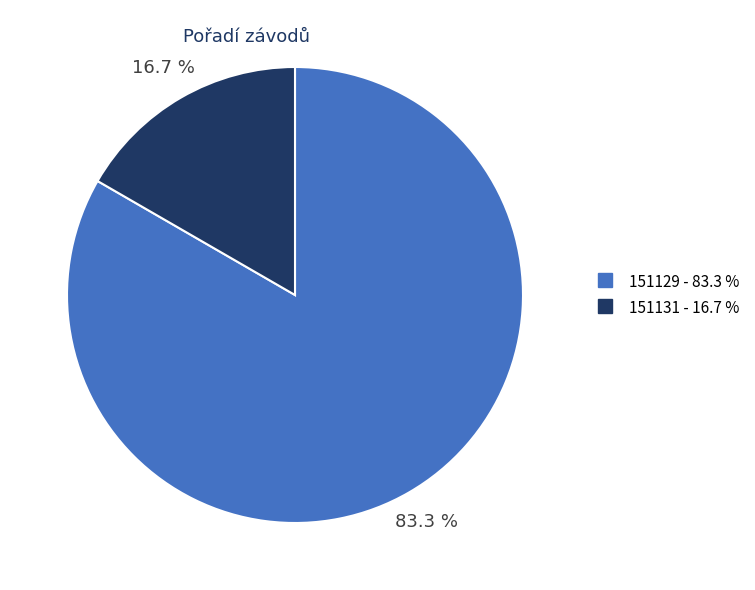

Rank the categories by value from lowest to highest.

151131, 151129